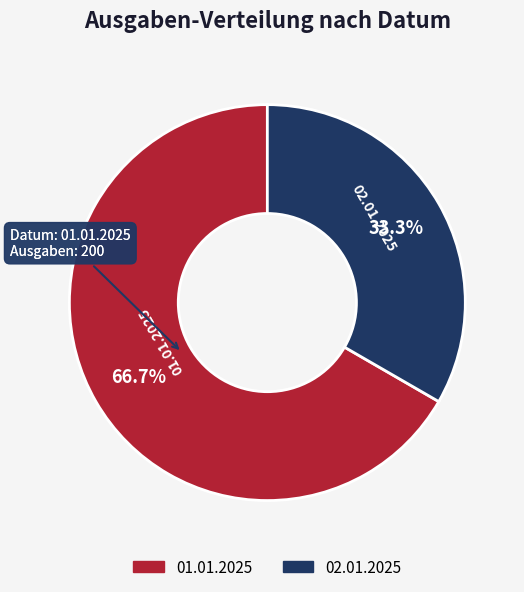

True or false: 01.01.2025 accounts for 67% of the total.

True